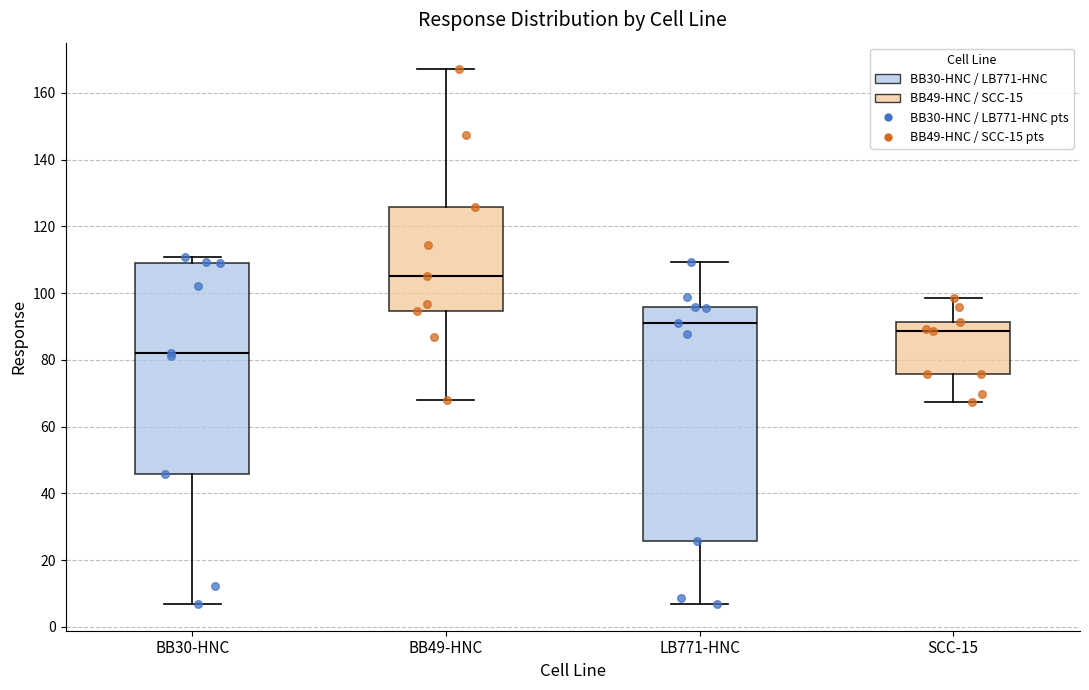

Which box's median line is the highest?

BB49-HNC